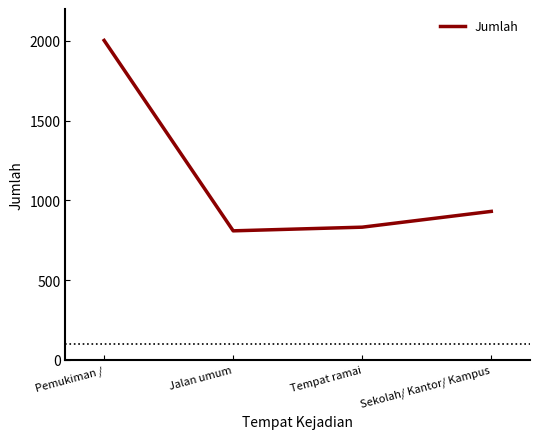

Where is the data nearest to the value 1406?

Sekolah/ Kantor/ Kampus